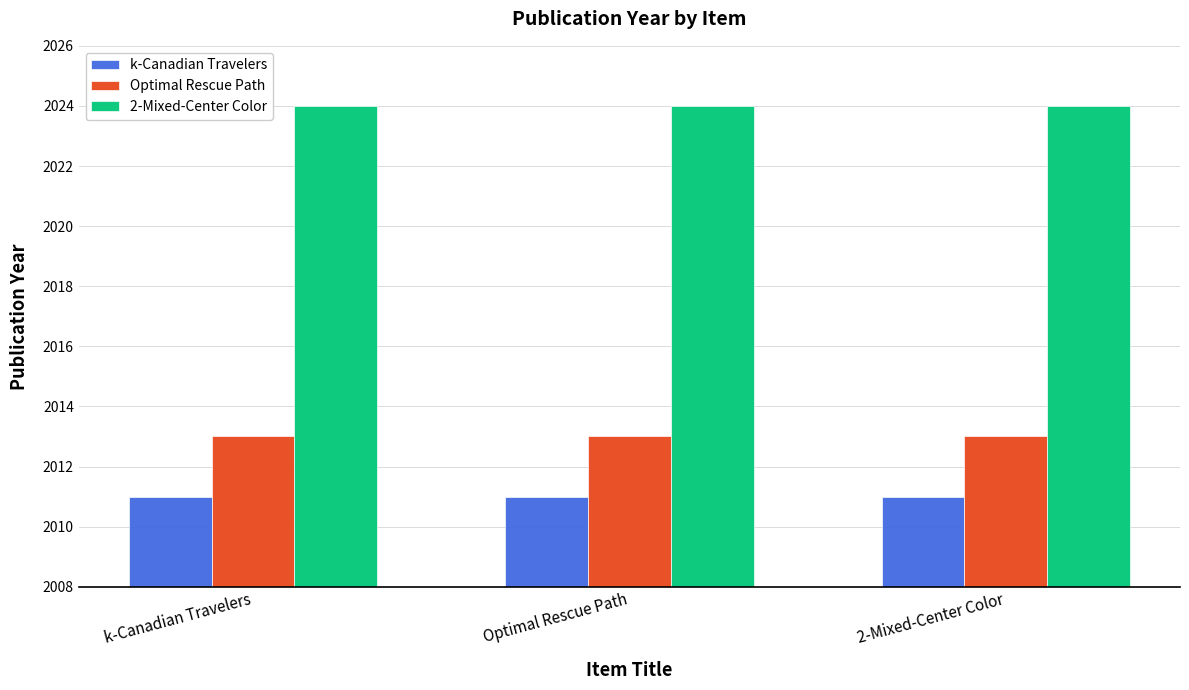

Count the number of data series in this chart.

3